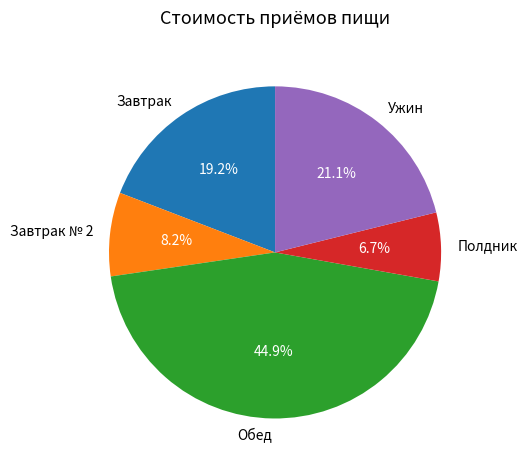

Is Обед the majority of the pie?

No